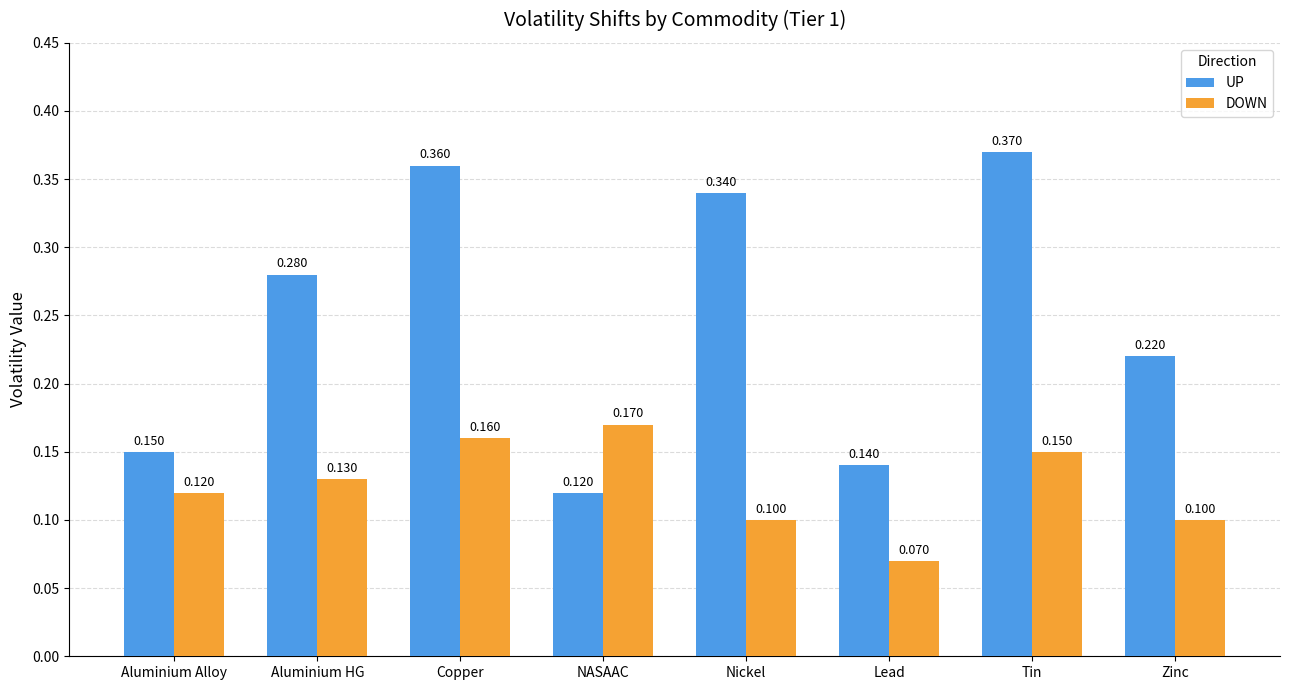

Which series has the widest spread of values?

UP